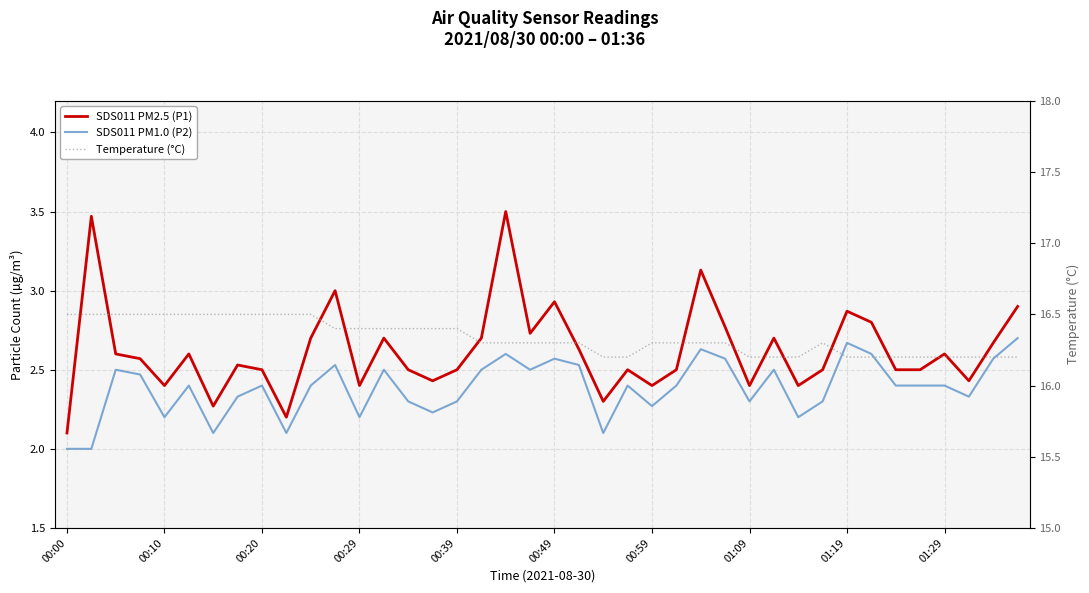

Between 00:20 and 01:09, which is larger?

00:20